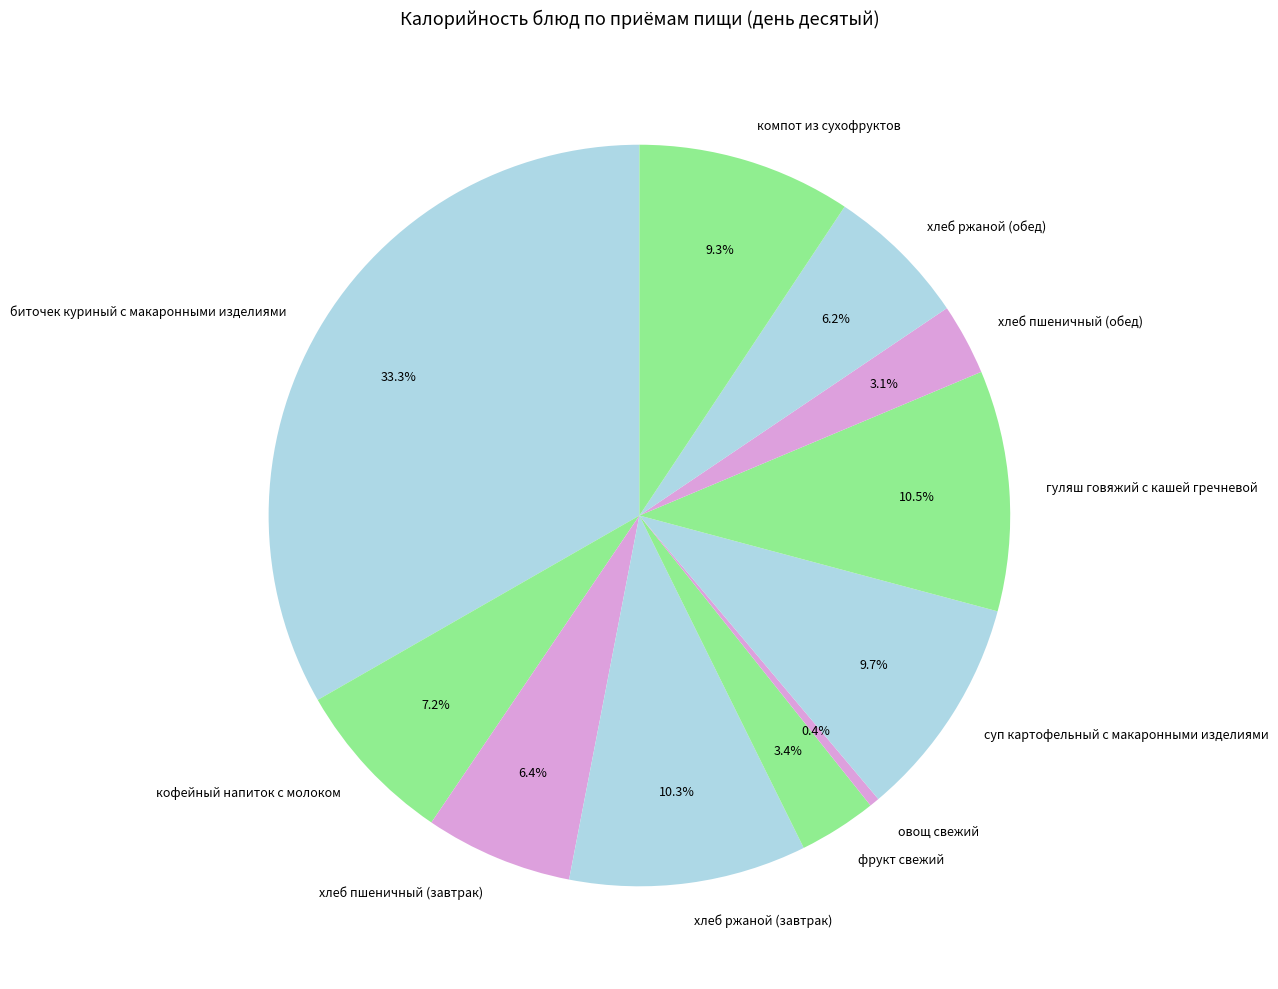

What portion of the pie excludes овощ свежий?

99.6%